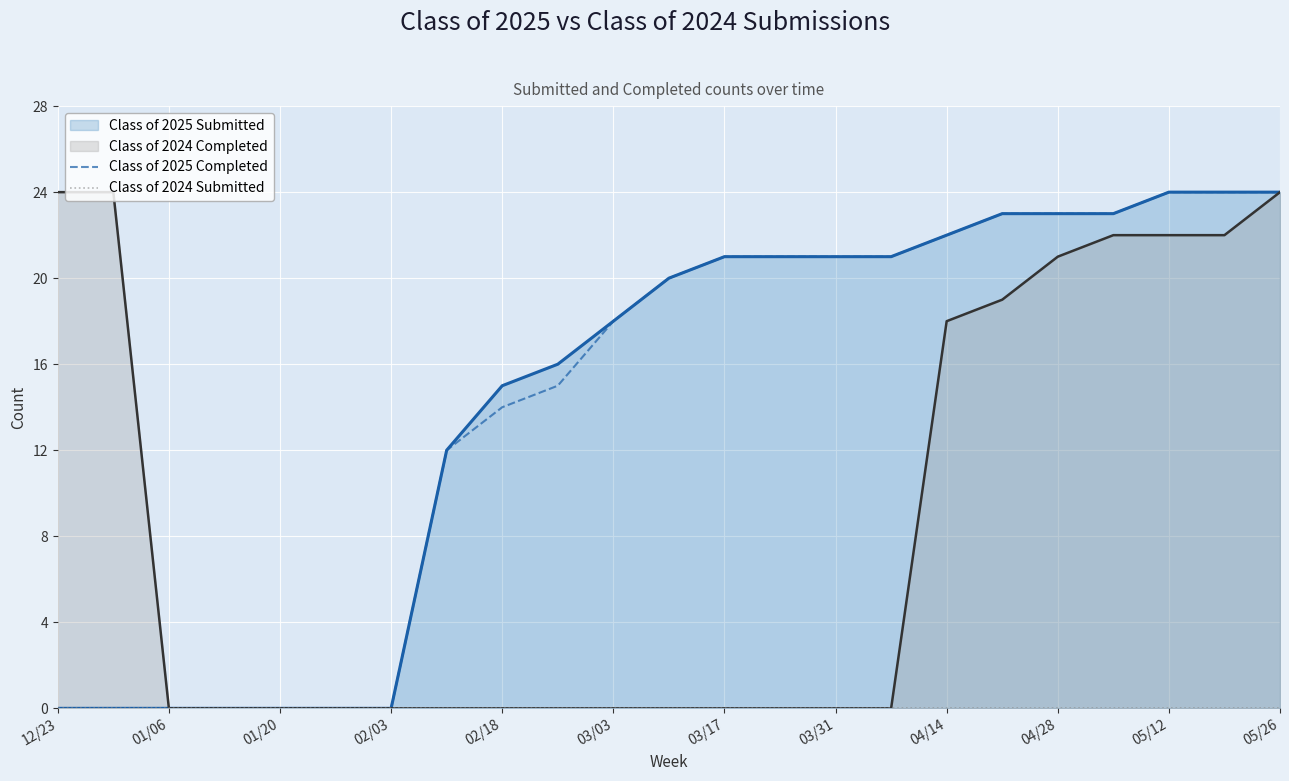

How many data points does each series have?

23